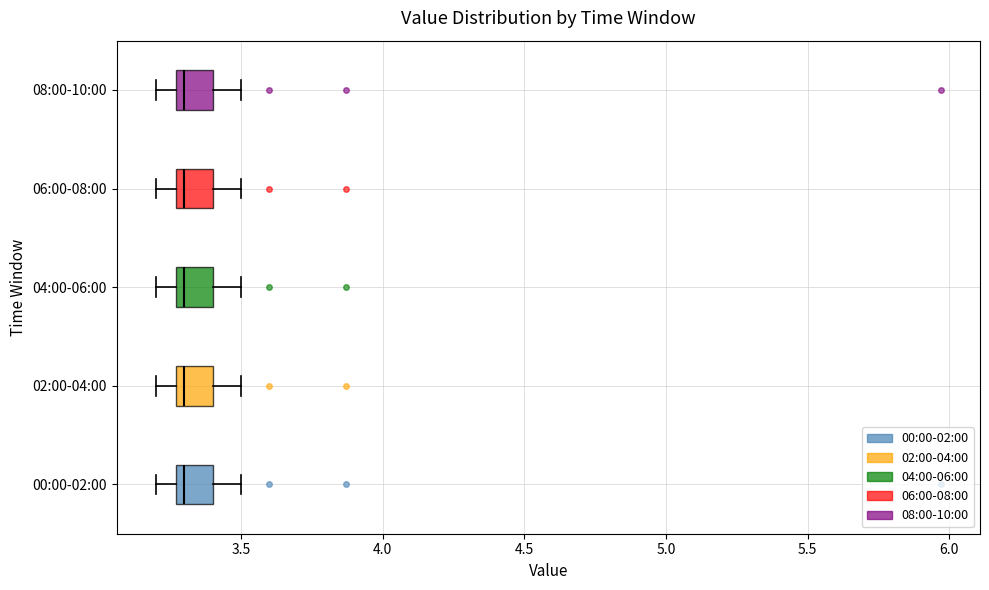

Where does the median line of the box for 04:00-06:00 sit on the x-axis? The values are not printed on the chart, so give them approximately, as read against the axis.

3.30